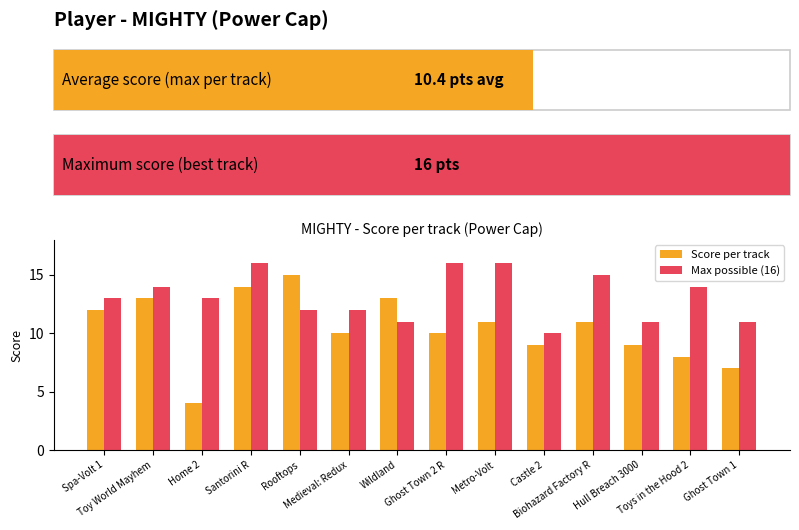

Does the chart contain any negative values?

No